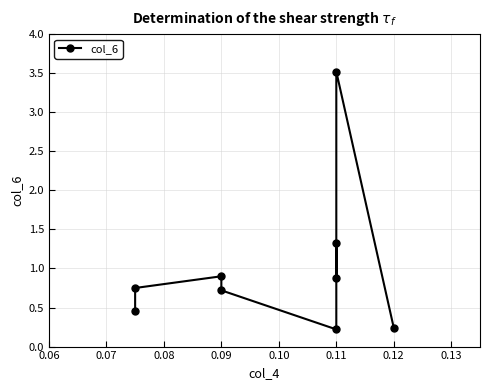

What is the value of the 9th point from the left?

0.2